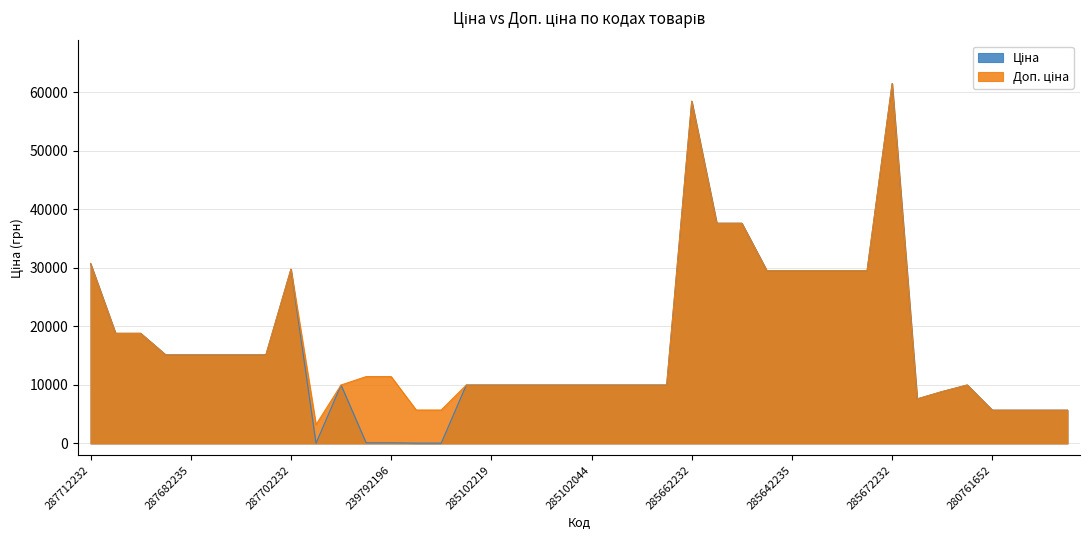

At which label is Доп. ціна closest to 32319?

287712232